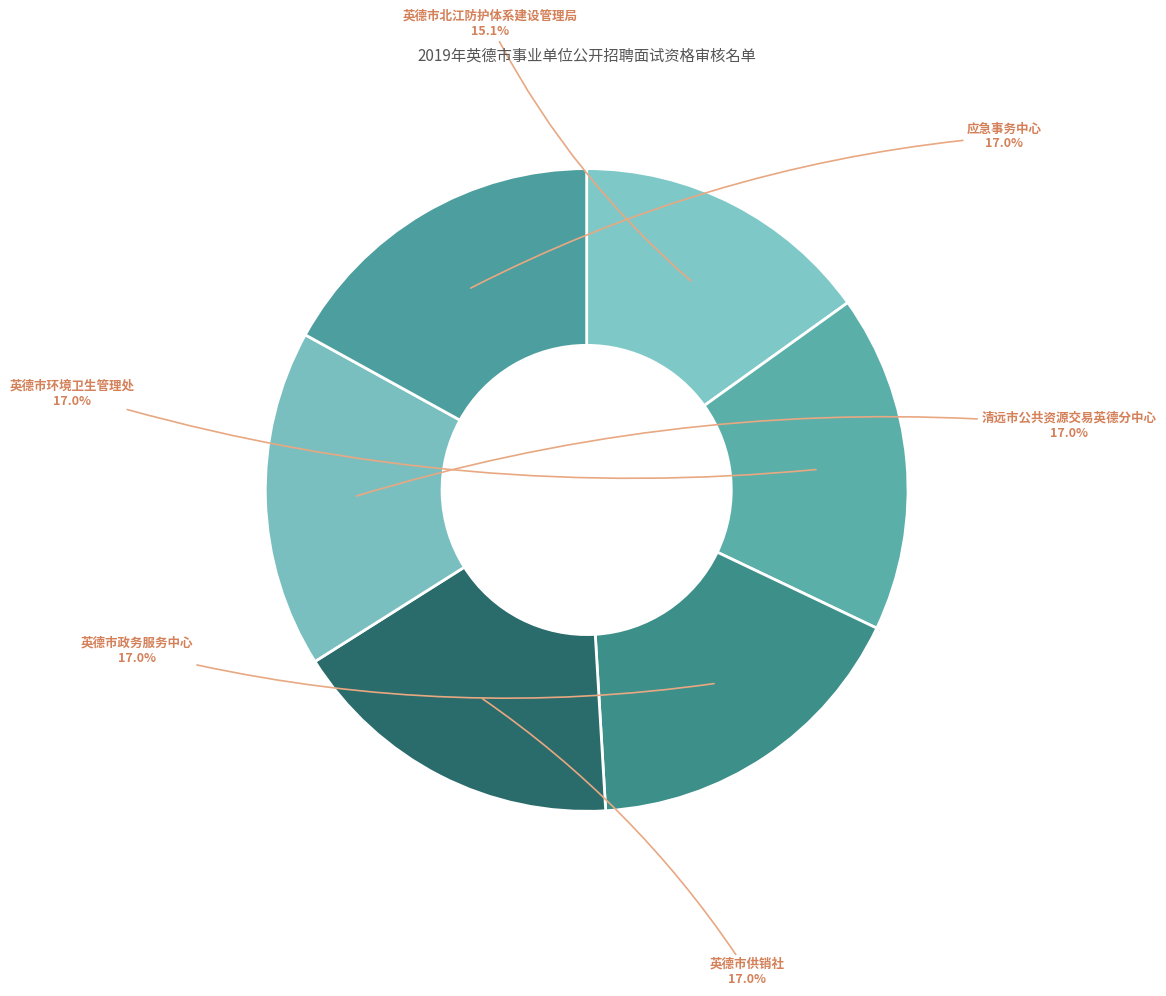

How many slices are in this pie chart?

6